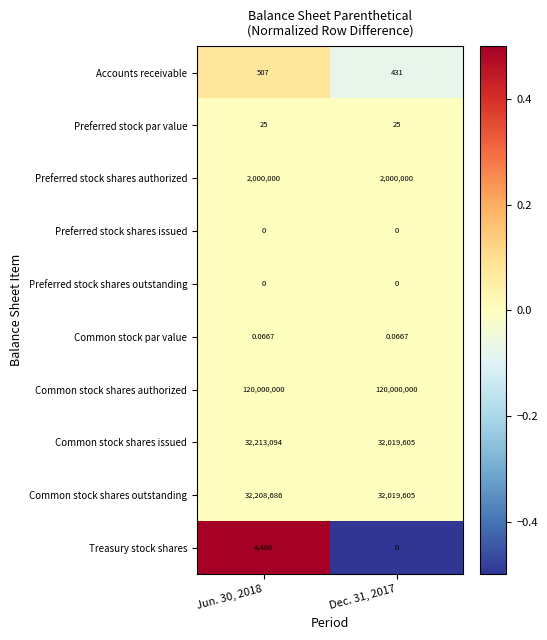

At how many categories does at least one series exceed 0?

2